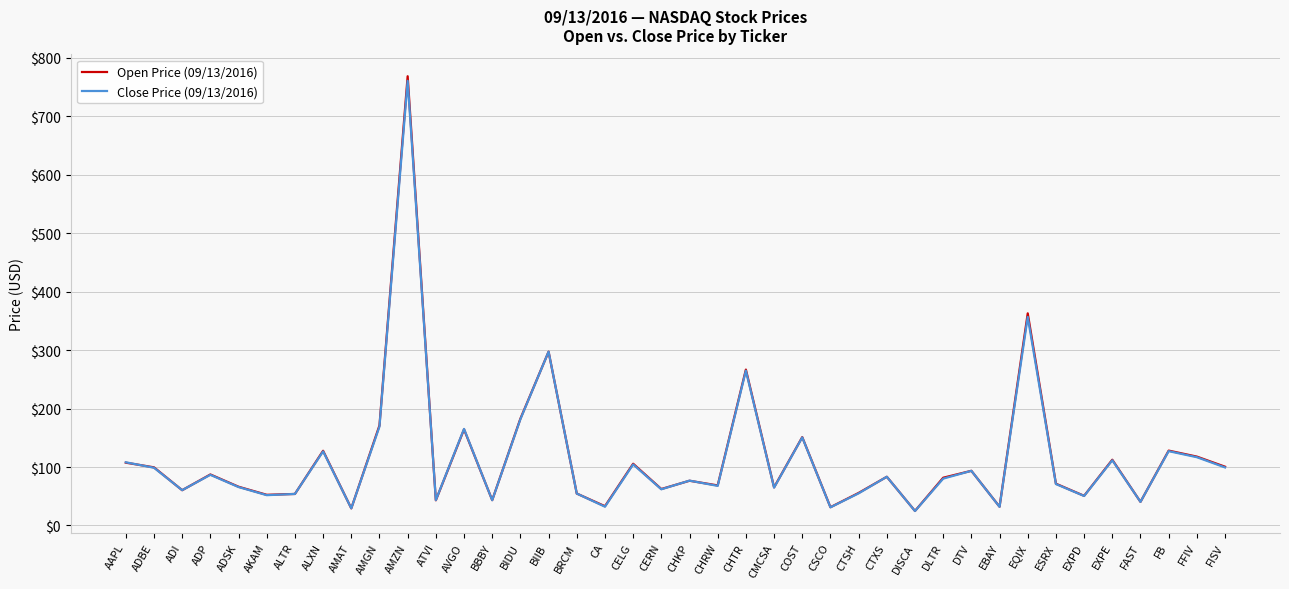

What is the smallest value displayed?

24.7